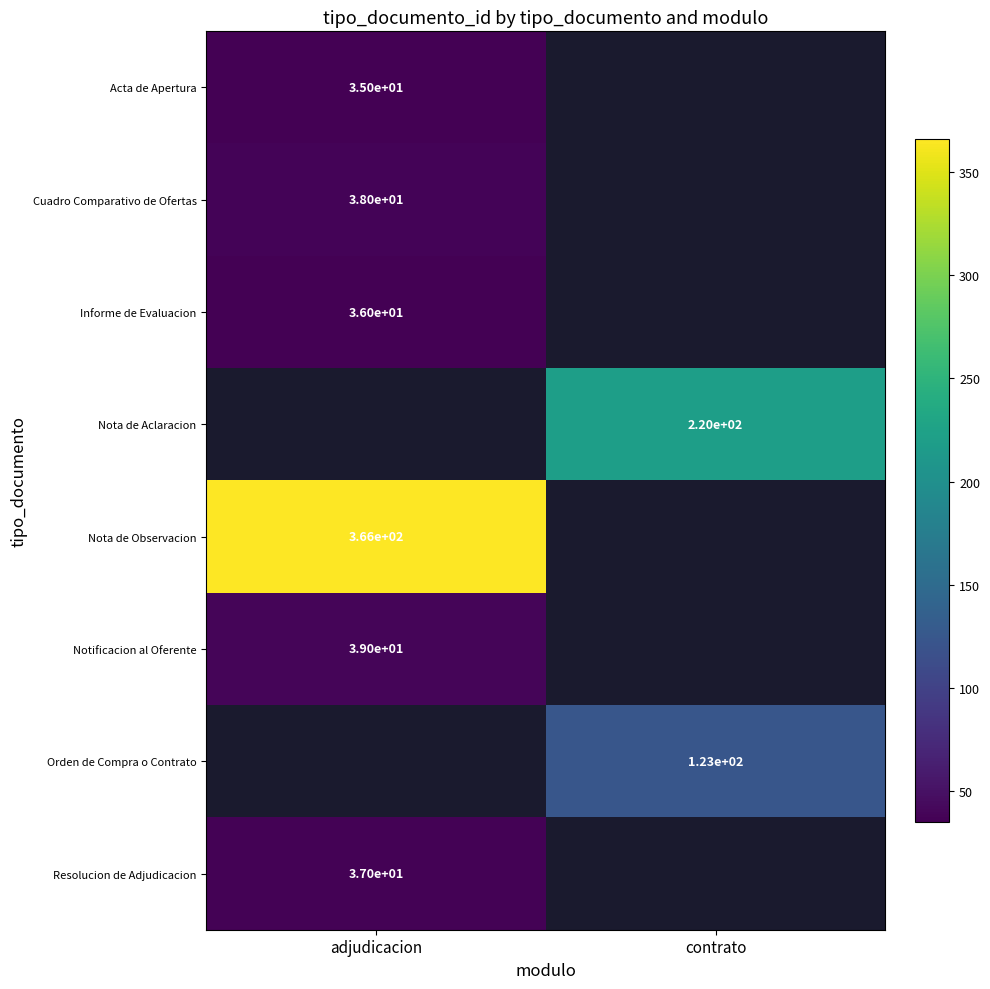

Which category has the highest value across all series?

adjudicacion